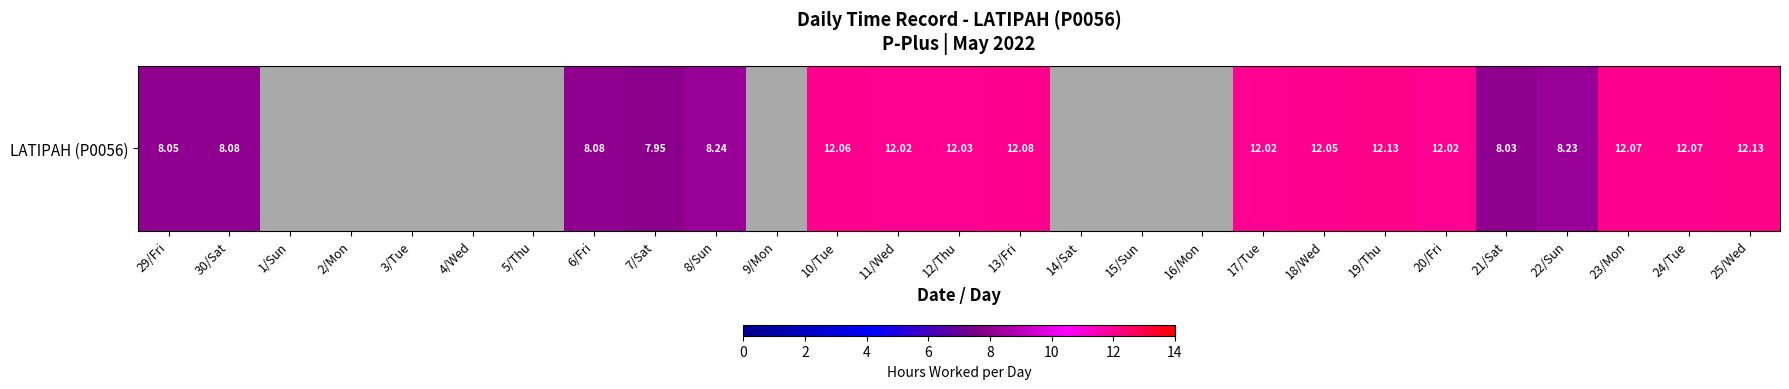

How many values exceed 12?

11